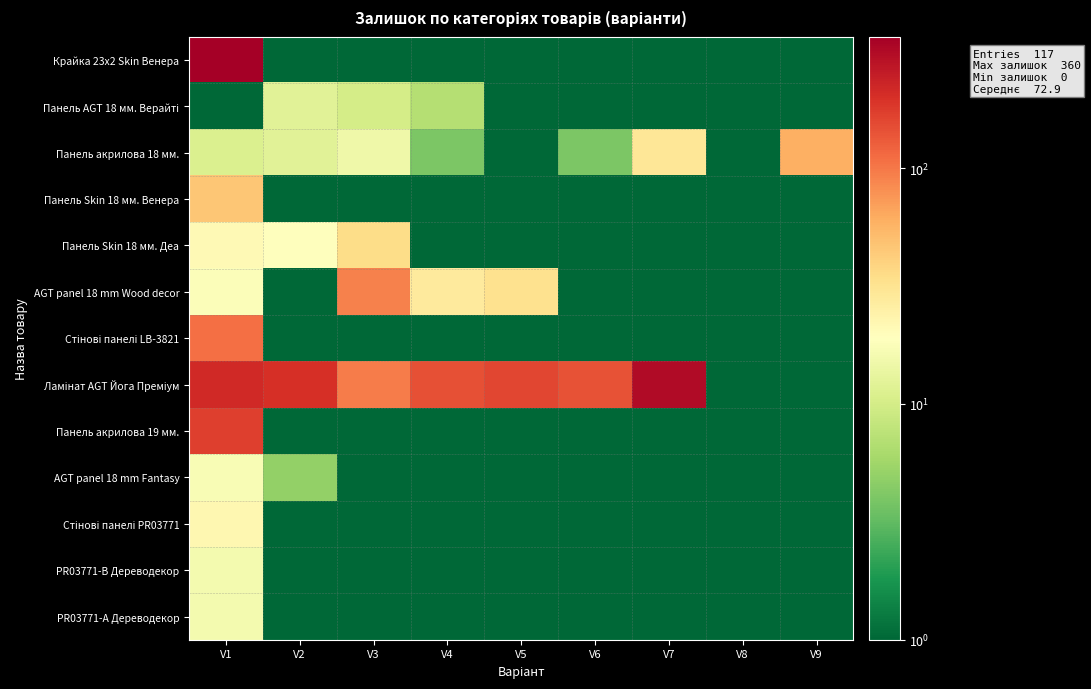

Which category has the highest value across all series?

V1